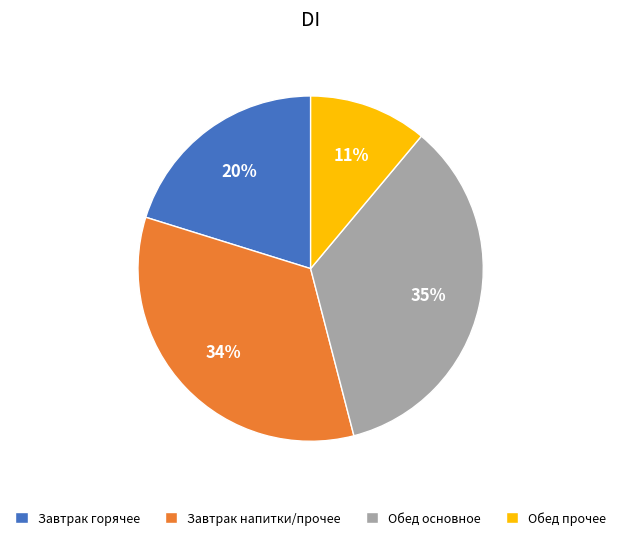

Rank the categories by value from highest to lowest.

Обед основное, Завтрак напитки/прочее, Завтрак горячее, Обед прочее